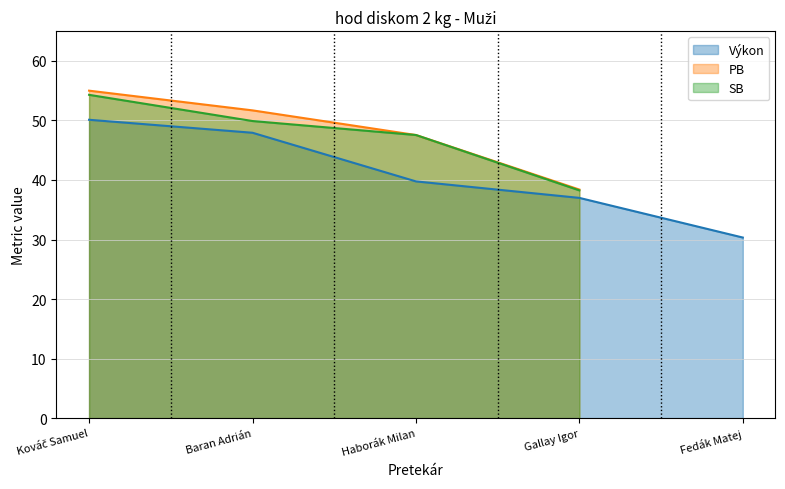

What are all the series names shown in the legend?

Výkon, PB, SB